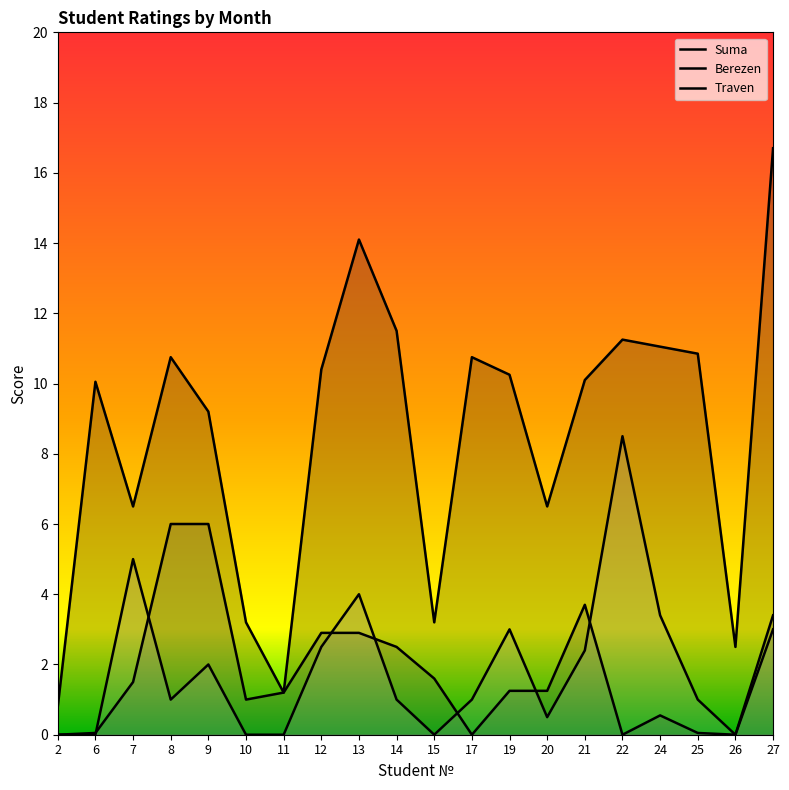

List the series in order of their peak value, lowest first.

Berezen, Traven, Suma